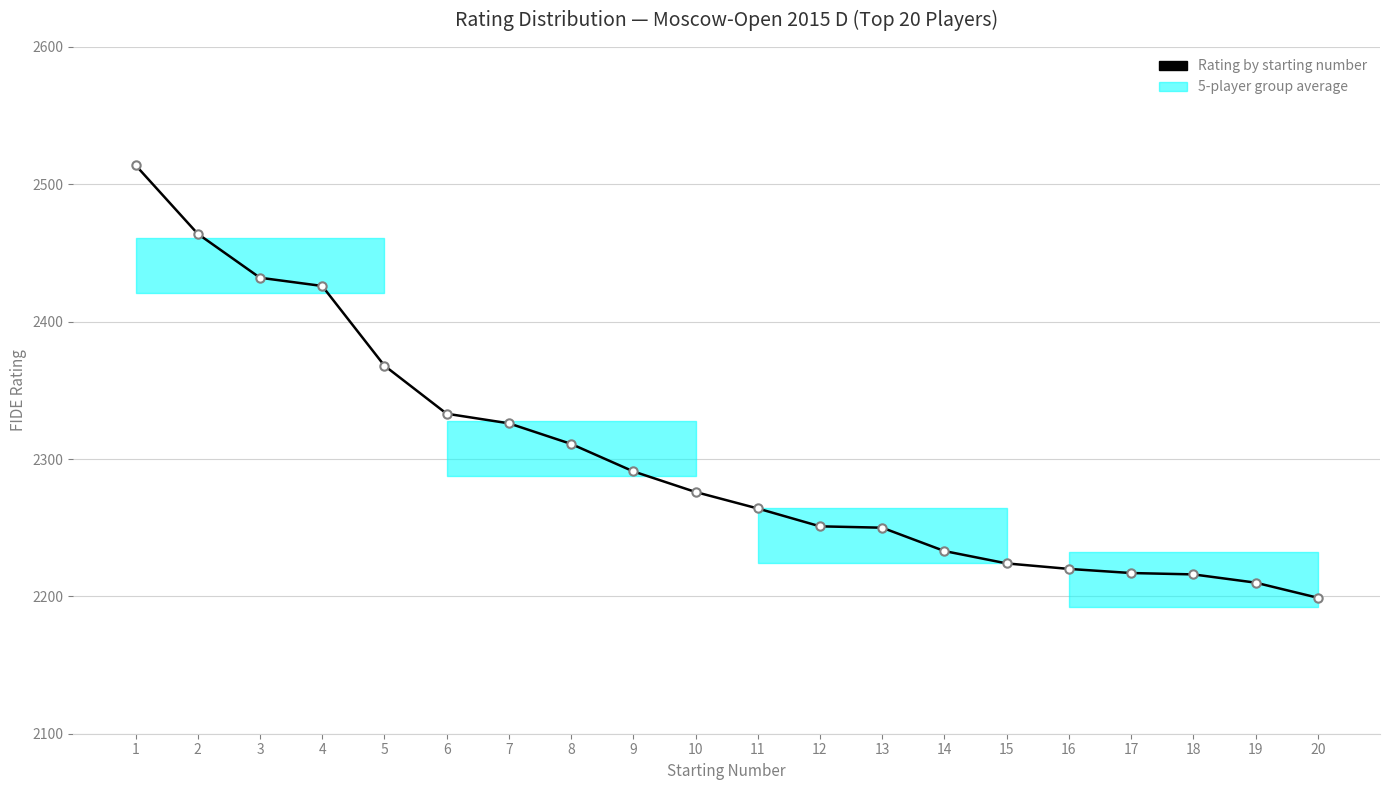

What is the difference between the maximum and second lowest values?

304